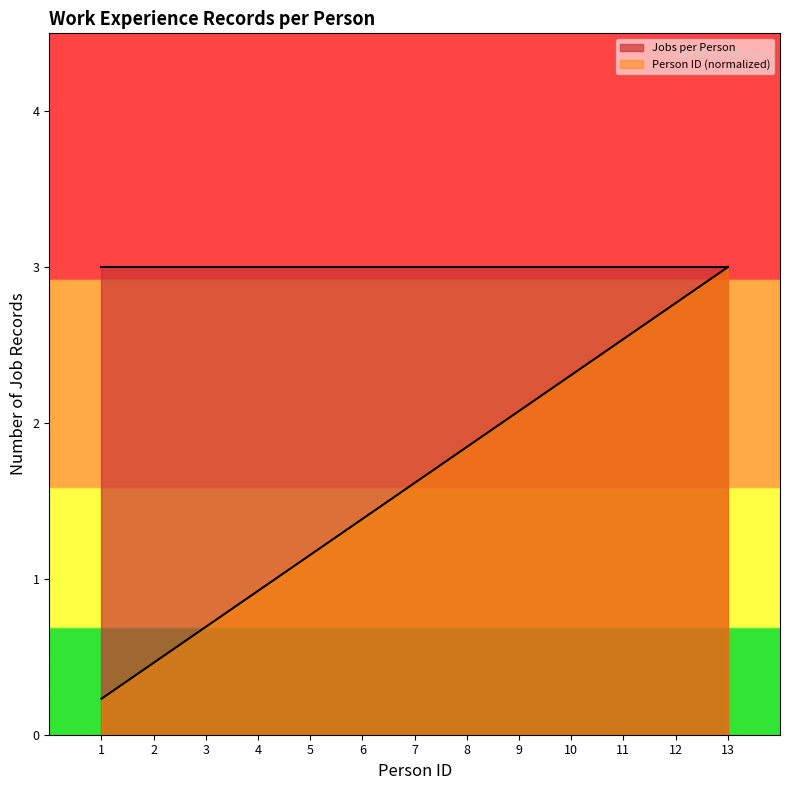

What is the greatest value displayed?

3.0